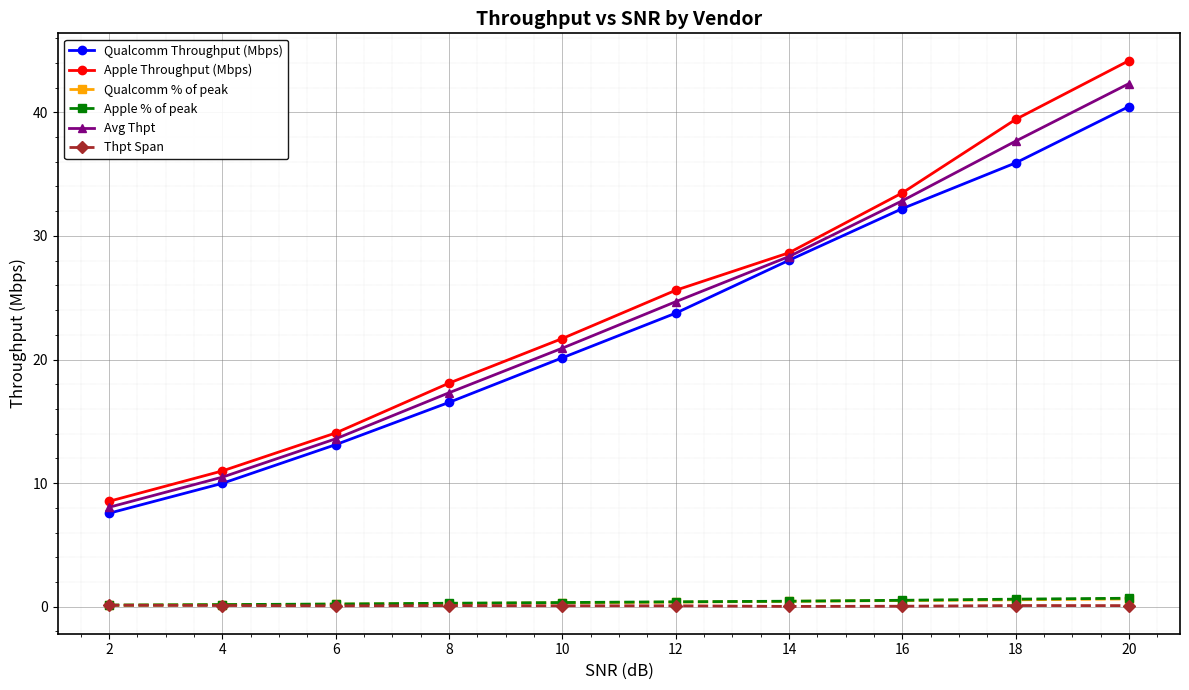

The Thpt Span series shows 0.1 at 2. True or false?

True